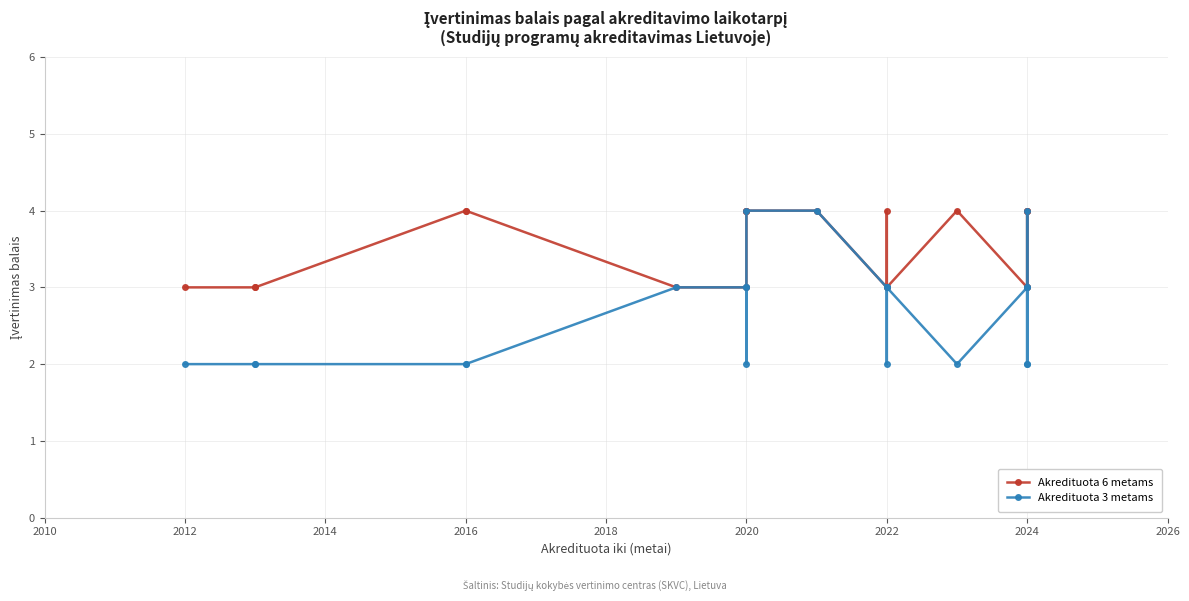

Rank the series by their maximum value, from lowest to highest.

Akredituota 6 metams, Akredituota 3 metams